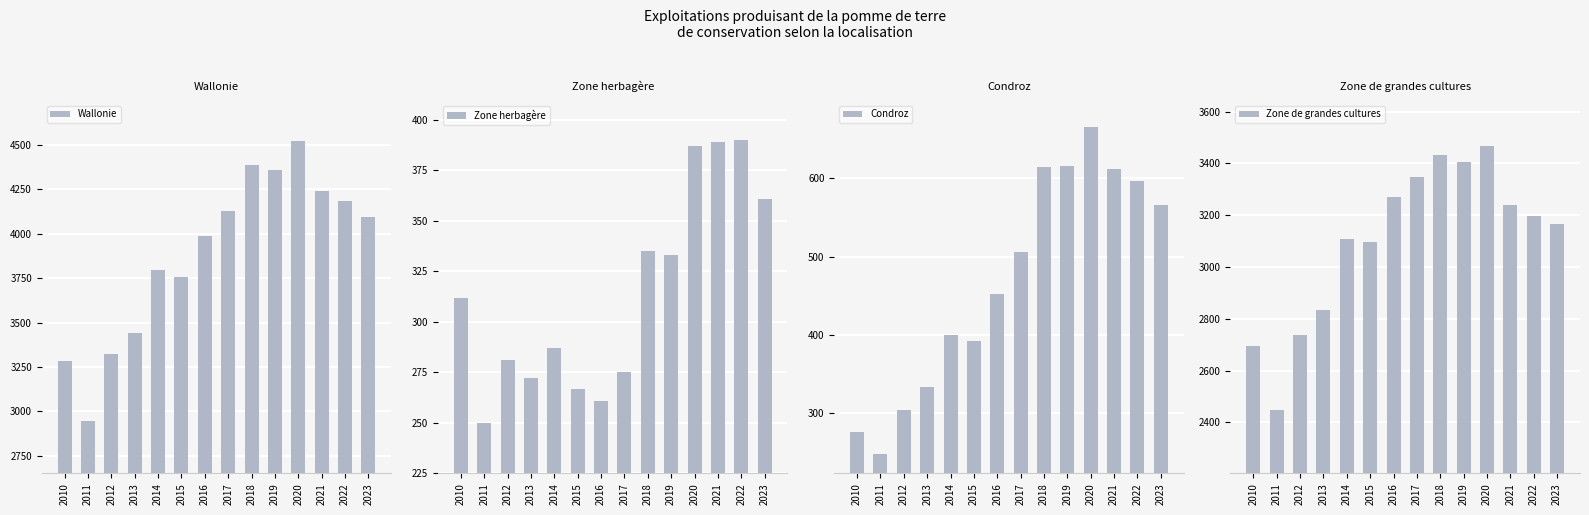

Does the chart contain any negative values?

No